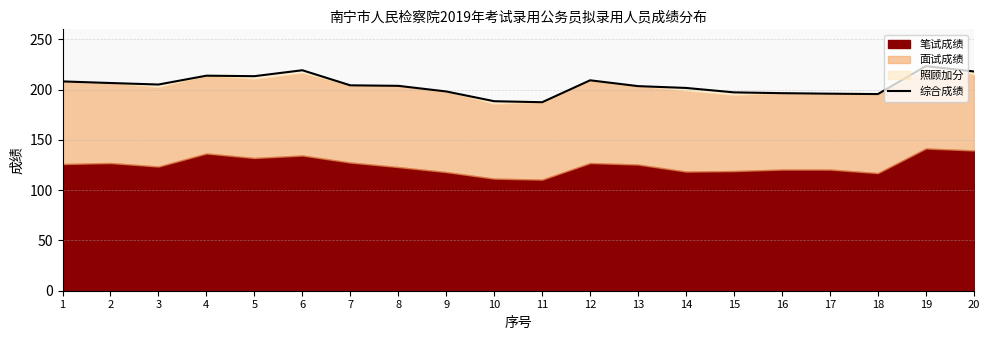

At which label is the value closest to 205?

3